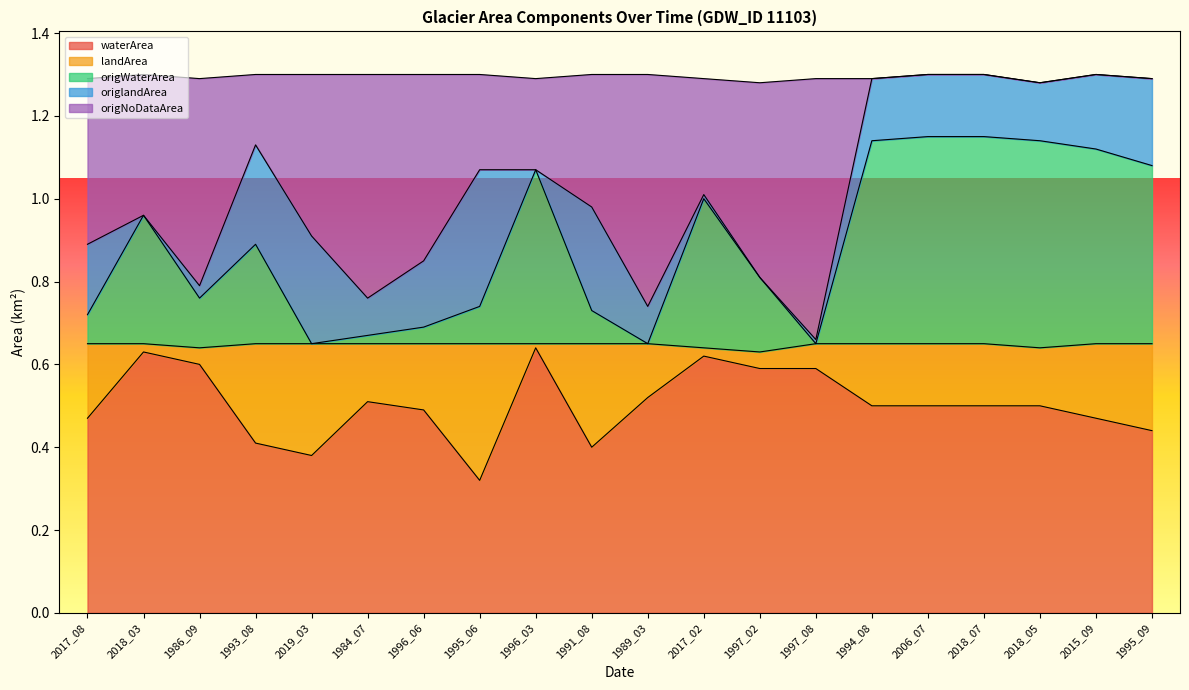

What position from the right is 2015_09?

2